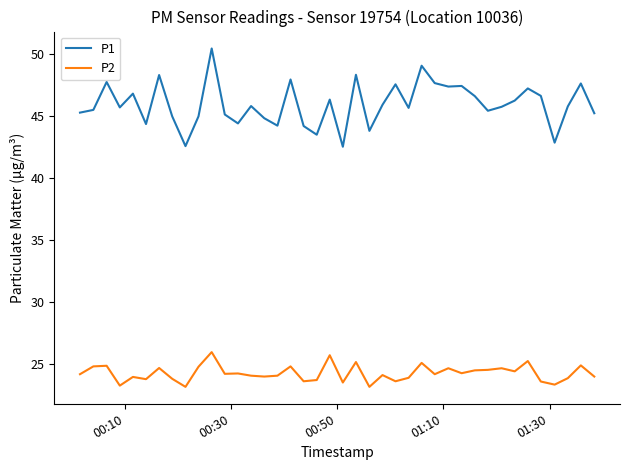

Does the chart display data point markers on the line(s)?

No